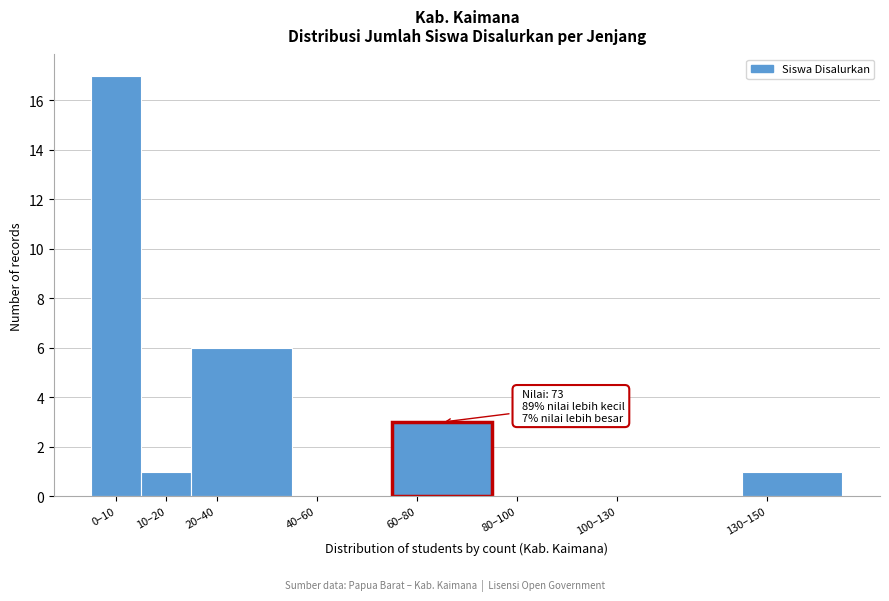

Reading left to right, extract all data points from this chart.

0–10=17	10–20=1	20–40=6	40–60=0	60–80=3	80–100=0	100–130=0	130–150=1